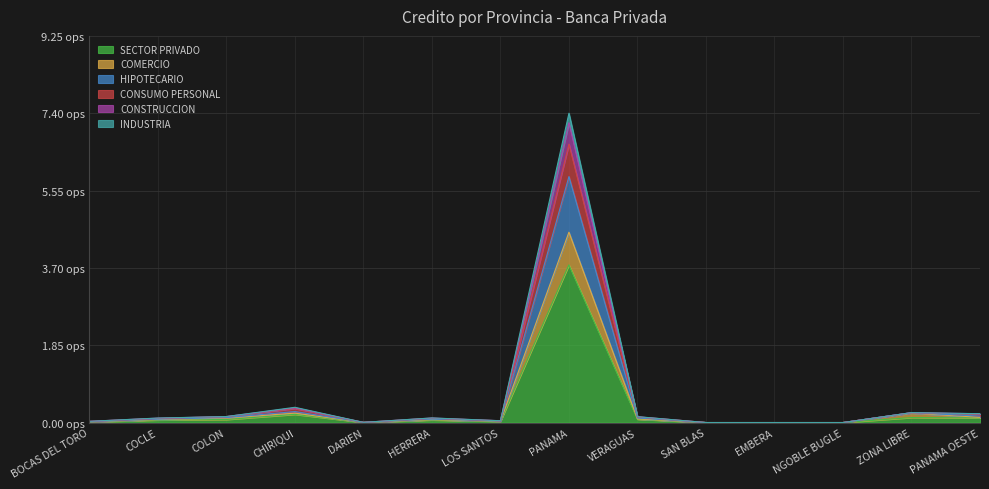

What are all the series names shown in the legend?

SECTOR PRIVADO, COMERCIO, HIPOTECARIO, CONSUMO PERSONAL, CONSTRUCCION, INDUSTRIA